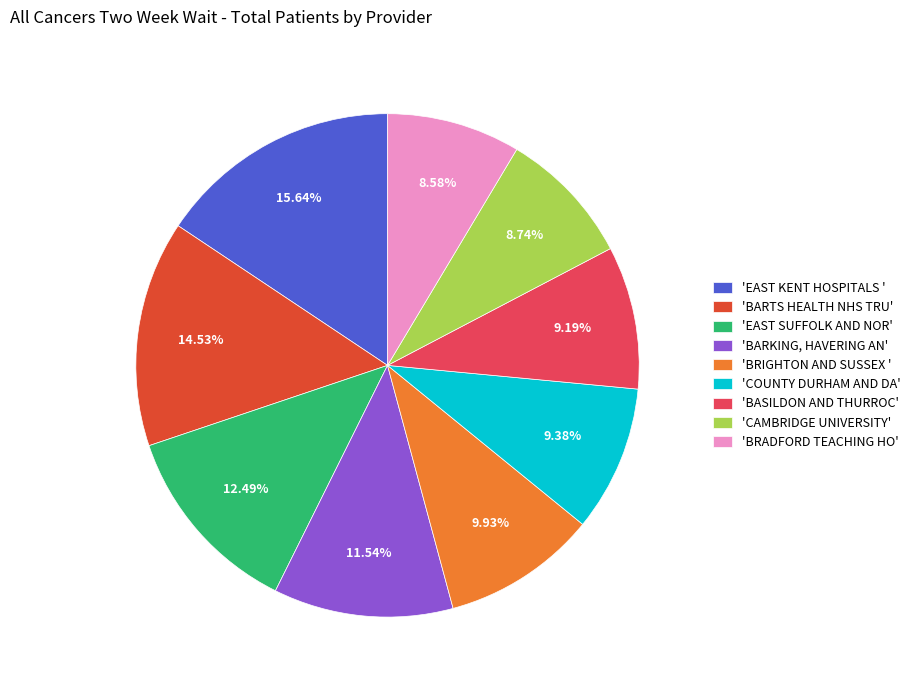

Which has a higher value, 'BARTS HEALTH NHS TRU' or 'EAST KENT HOSPITALS '?

'EAST KENT HOSPITALS '